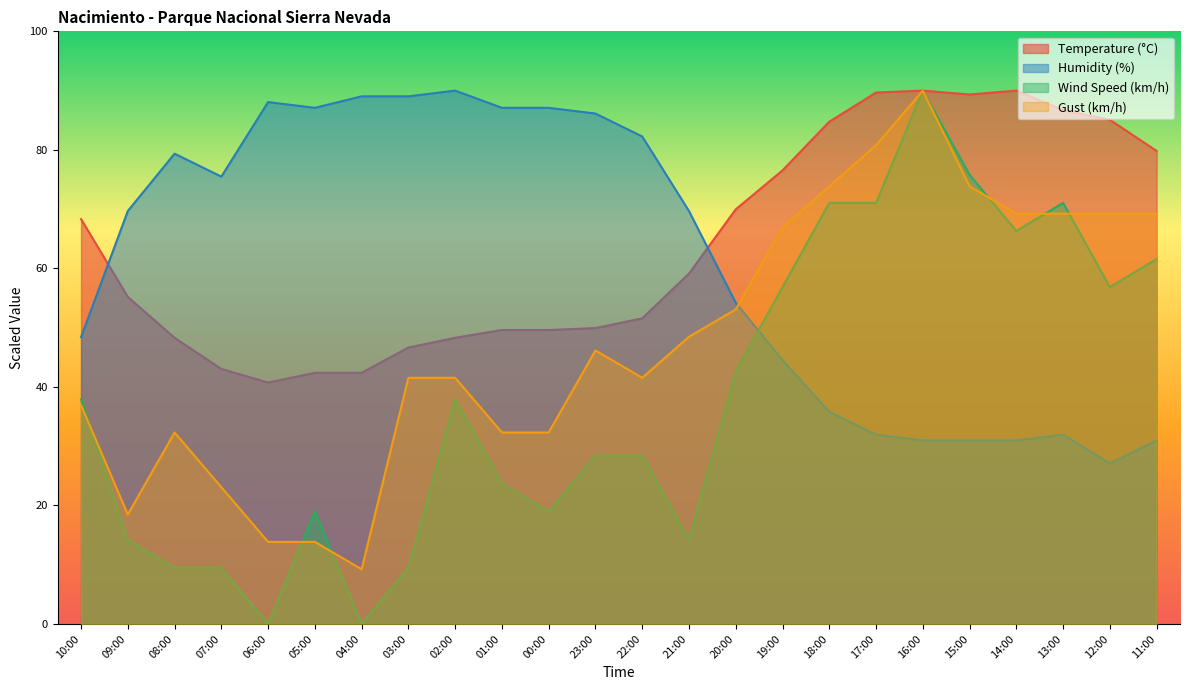

How many lines are shown in the chart?

4